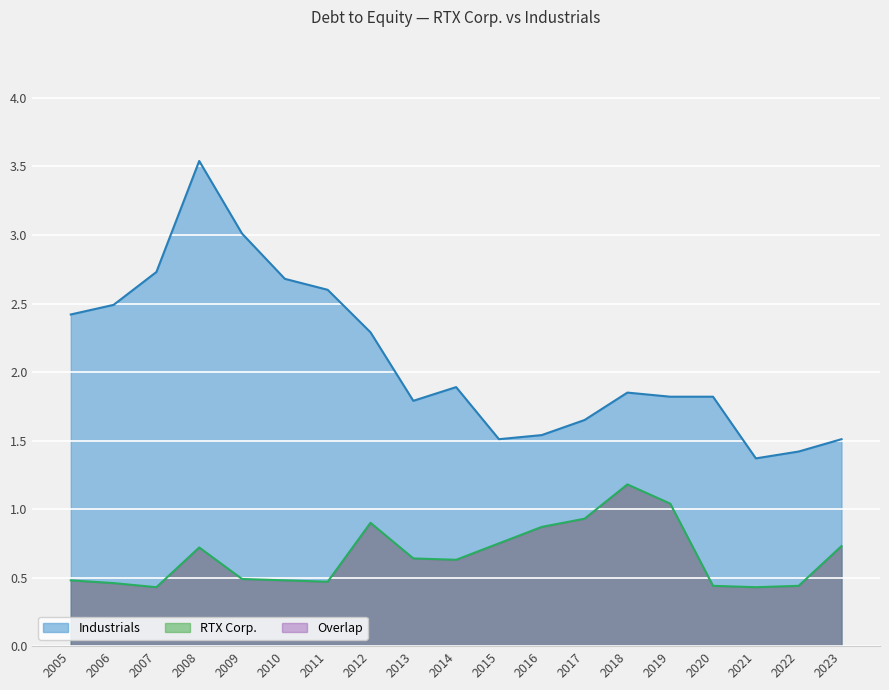

Reading right to left, list all the values displayed in this chart.

Industrials: 2023=1.5	2022=1.4	2021=1.4	2020=1.8	2019=1.8	2018=1.9	2017=1.6	2016=1.5	2015=1.5	2014=1.9	2013=1.8	2012=2.3	2011=2.6	2010=2.7	2009=3.0	2008=3.5	2007=2.7	2006=2.5	2005=2.4
RTX Corp.: 2023=0.7	2022=0.4	2021=0.4	2020=0.4	2019=1.0	2018=1.2	2017=0.9	2016=0.9	2015=0.8	2014=0.6	2013=0.6	2012=0.9	2011=0.5	2010=0.5	2009=0.5	2008=0.7	2007=0.4	2006=0.5	2005=0.5